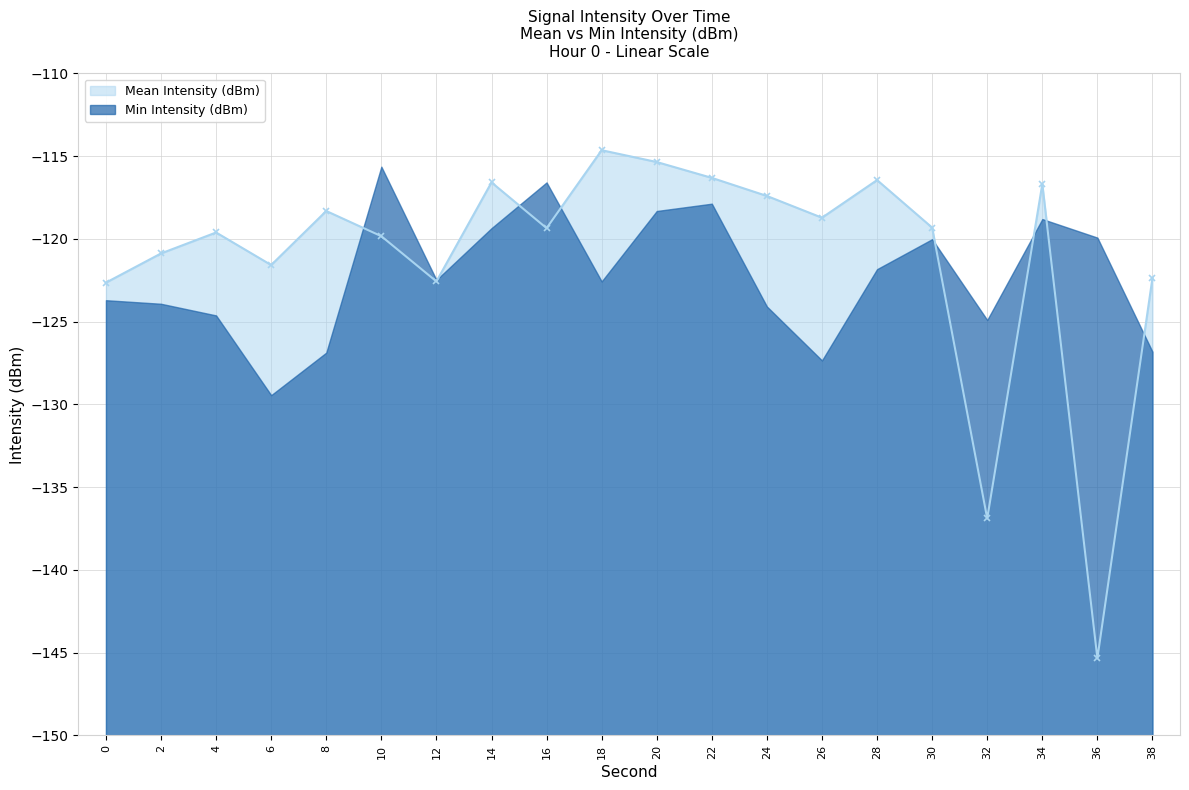

What is the average value?

-121.0